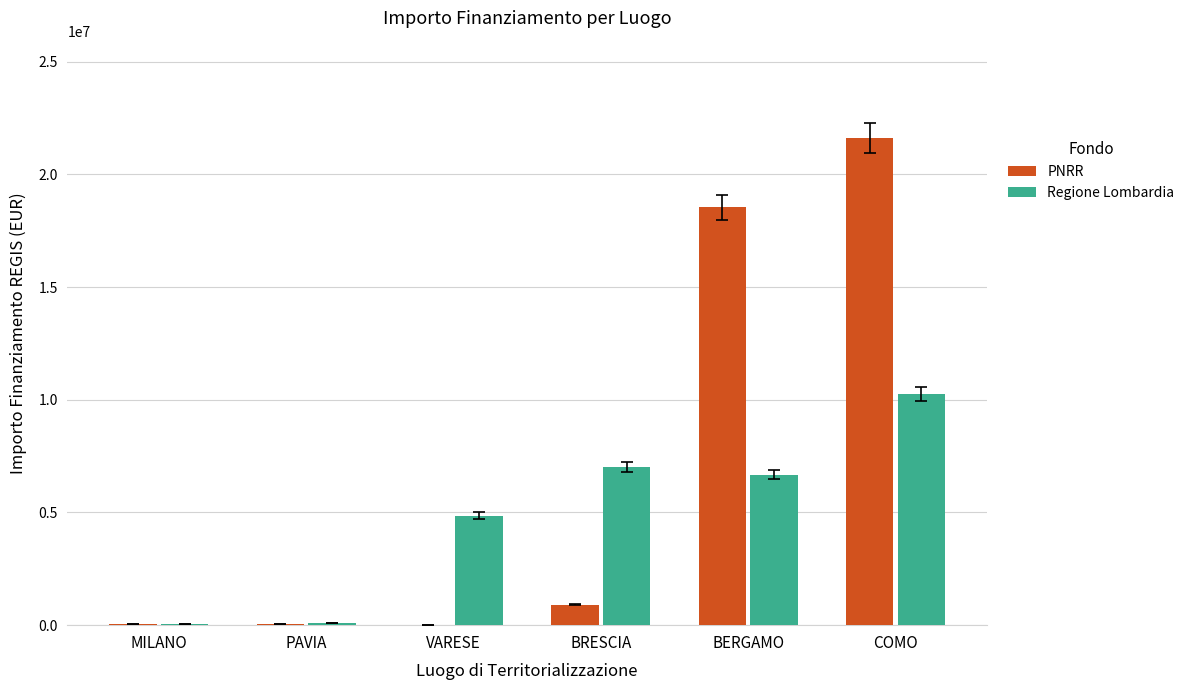

The PNRR series shows 21615132.0 at COMO. True or false?

True